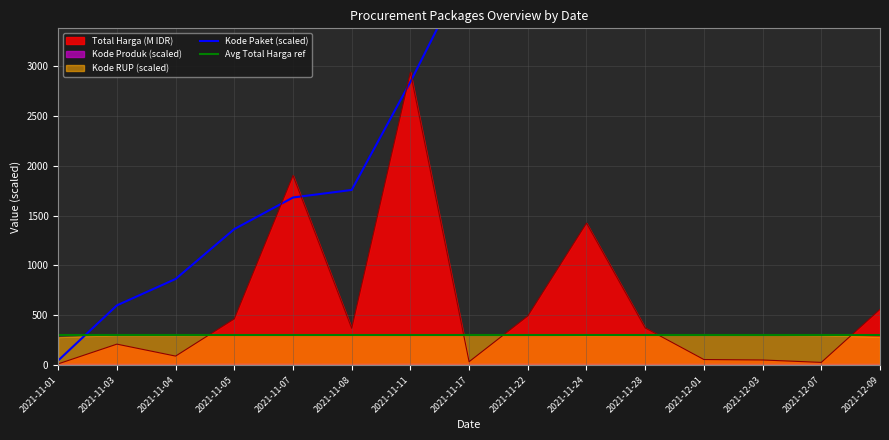

How many values in the Kode Paket series exceed 4011?

8